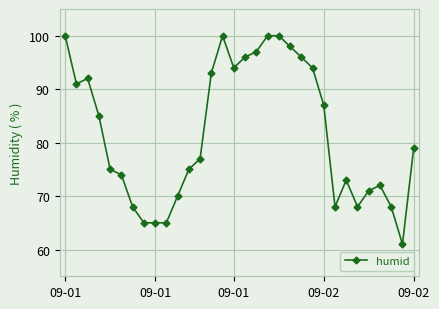

How many lines are shown in the chart?

1